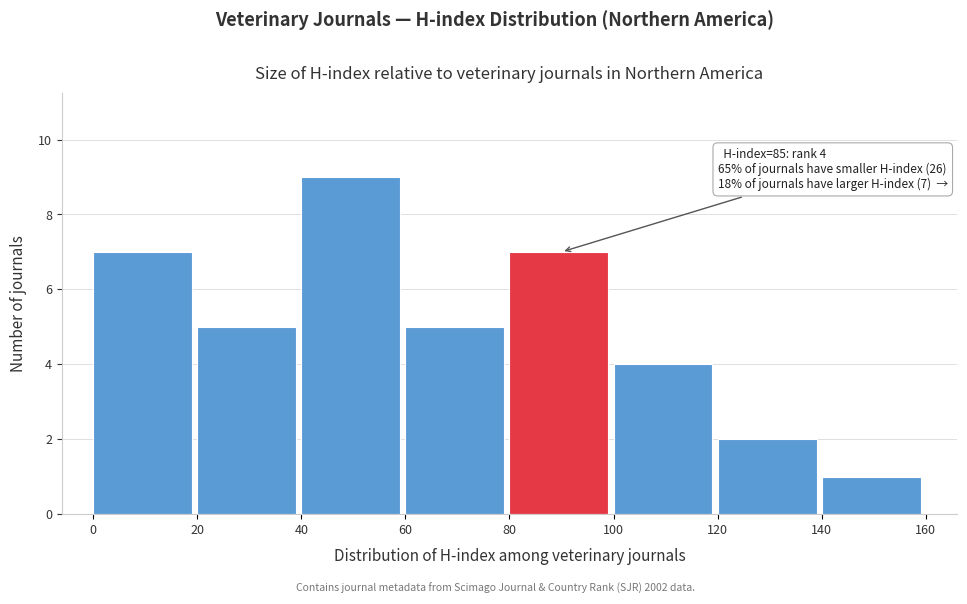

Which range on the x-axis has the tallest bar?

40 to 60